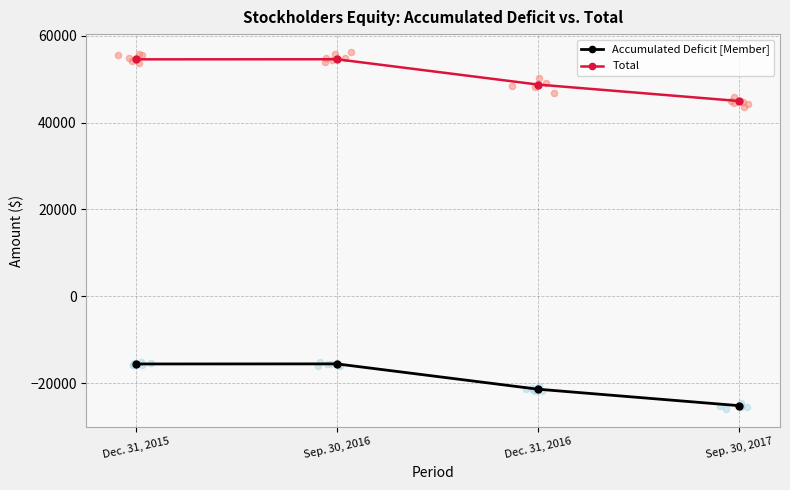

What is the total value across all series at Dec. 31, 2015?

38991